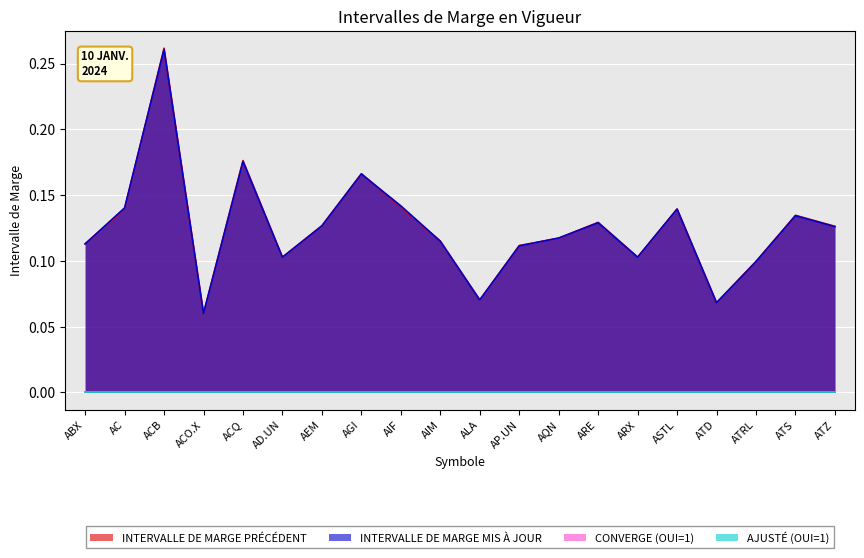

What position from the right is ACQ?

16